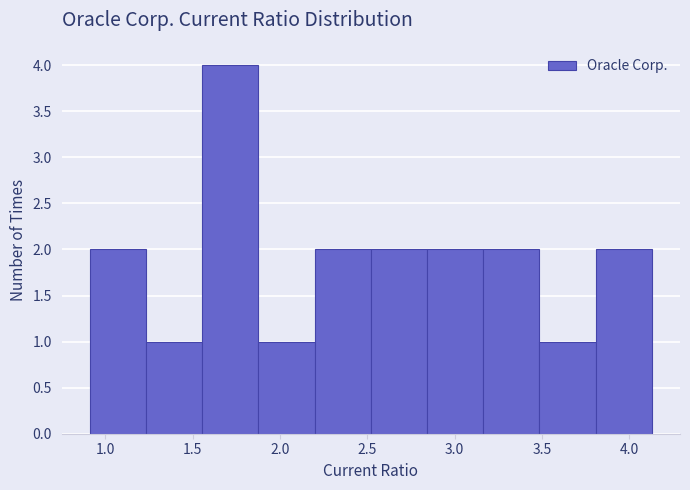

Reading left to right, list every bar in this chart as the range it spans on the x-axis followed by its height. Neither the bar edges nor the heights are printed on the chart, so give them approximately, as read against the axes.

0.90 to 1.25: 2
1.25 to 1.55: 1
1.55 to 1.90: 4
1.90 to 2.20: 1
2.20 to 2.50: 2
2.50 to 2.85: 2
2.85 to 3.15: 2
3.15 to 3.50: 2
3.50 to 3.80: 1
3.80 to 4.15: 2